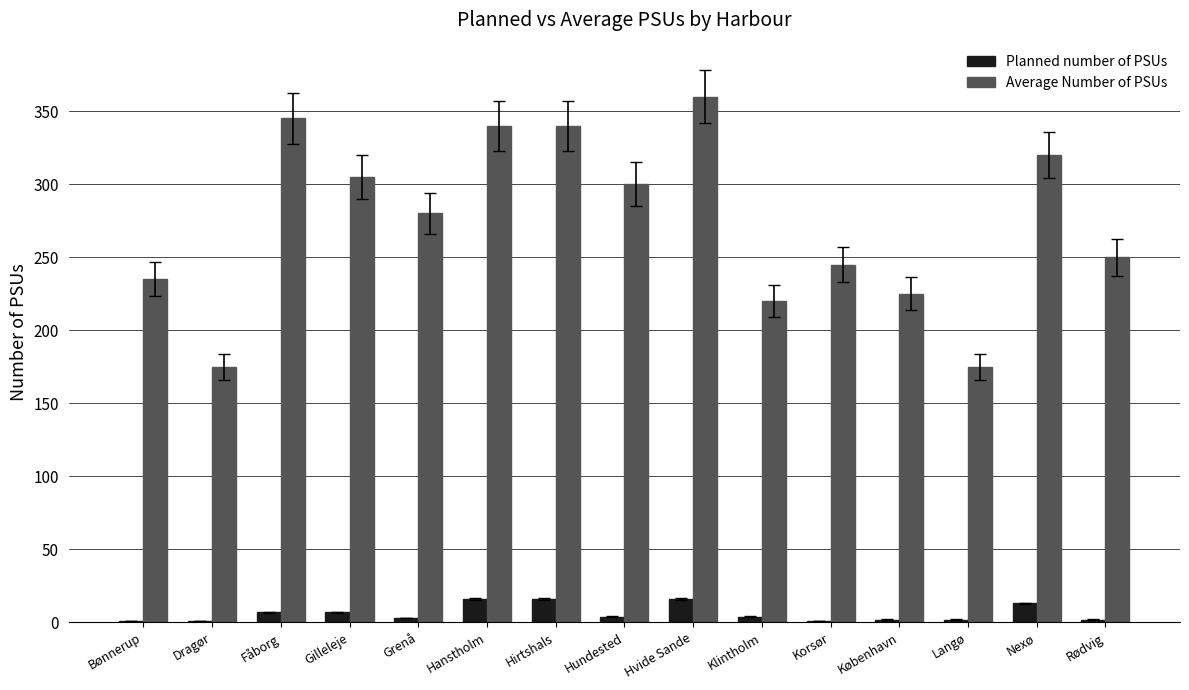

What is the greatest value displayed?

360